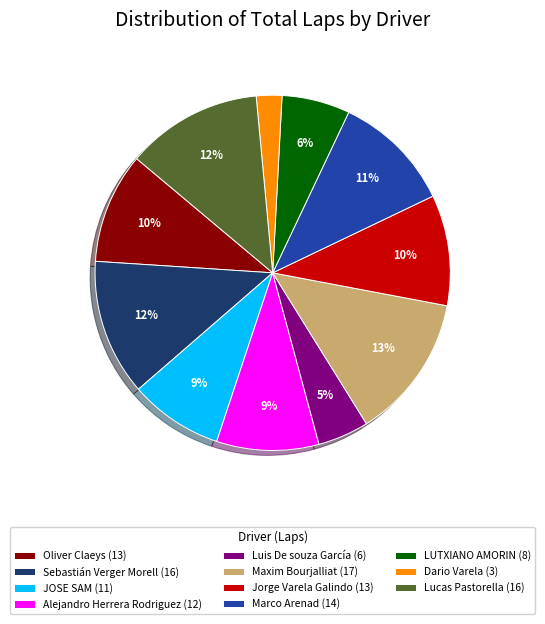

Which has a higher value, LUTXIANO AMORIN (8) or Sebastián Verger Morell (16)?

Sebastián Verger Morell (16)